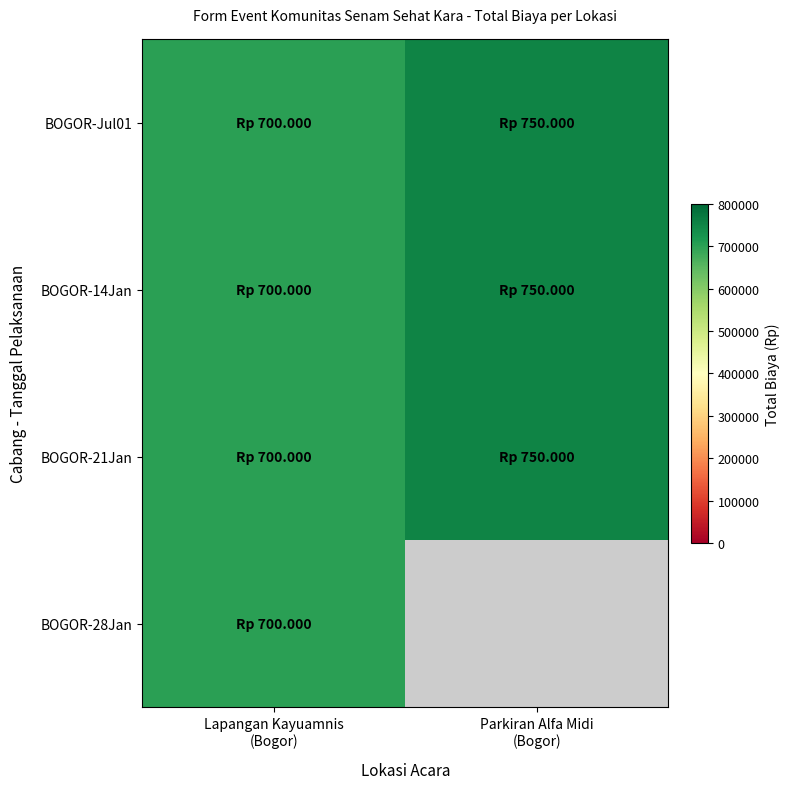

At how many categories does at least one series exceed 733850?

1